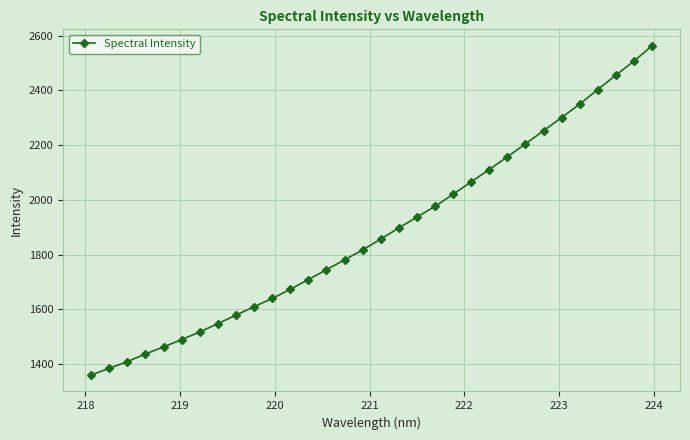

True or false: there are more than 2 points higher than both neighbors.

False